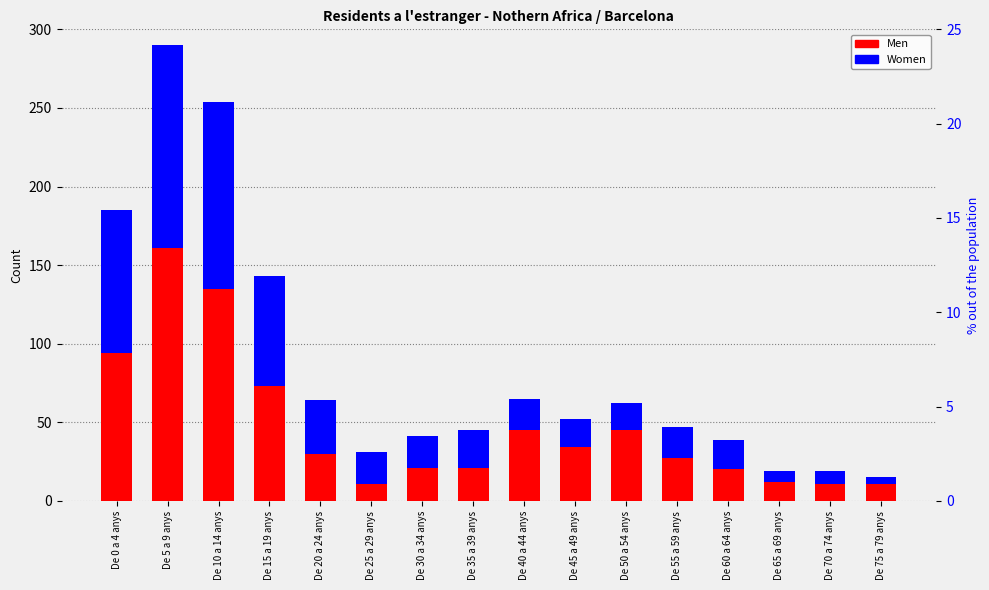

What is the minimum value for Men?

11